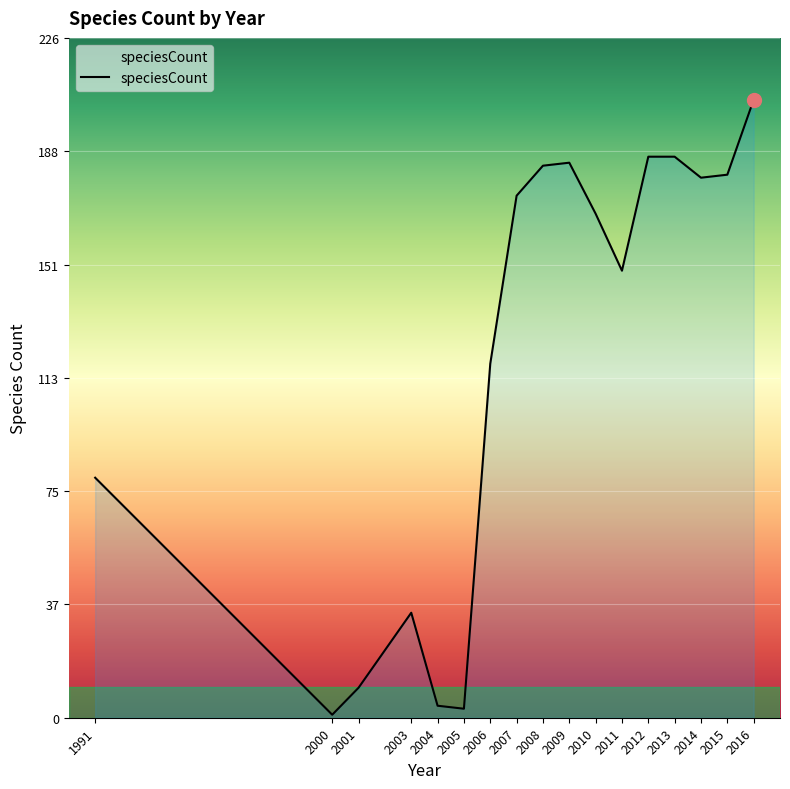

What is the difference between the values at 2010 and 2000?

167